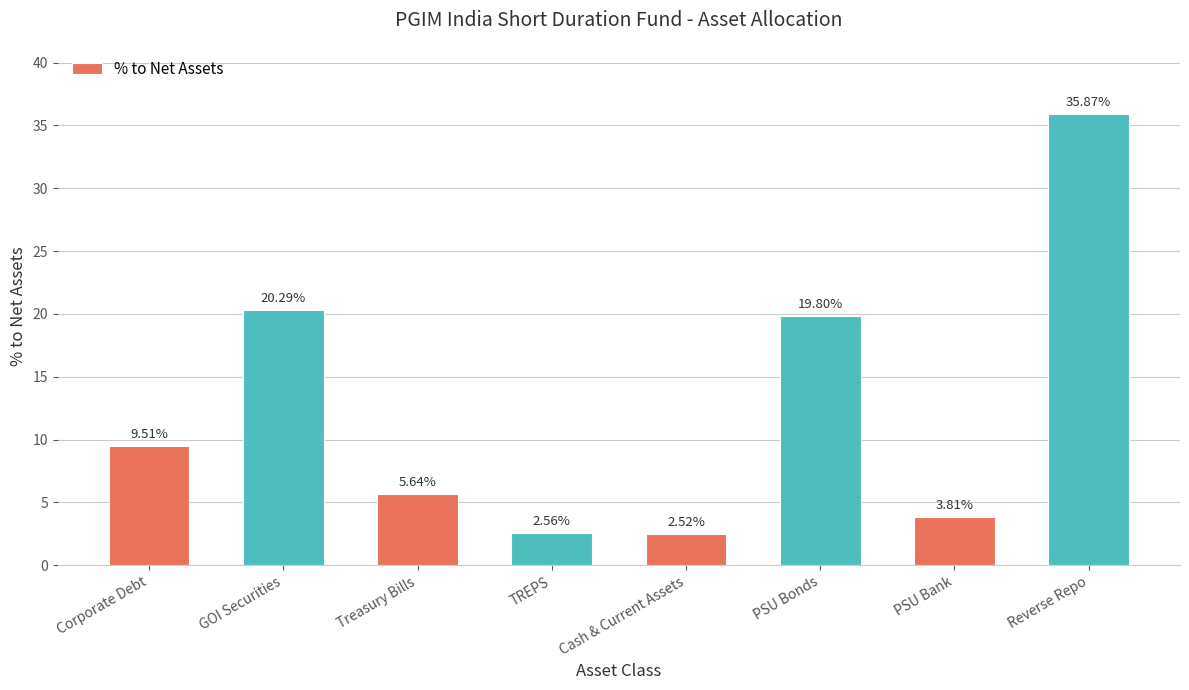

What is the change in value from GOI Securities to TREPS?

-17.7